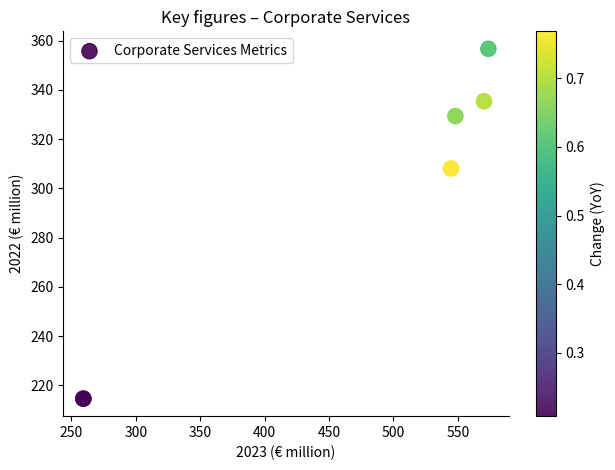

What Y value in the scatter plot is closest to 285?

308.1